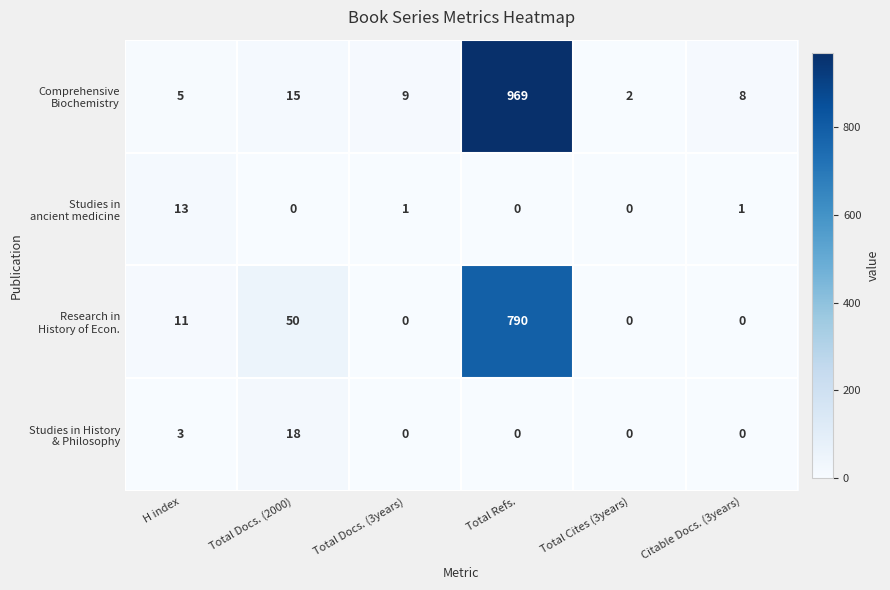

At which category does the chart reach its peak across all series?

Total Refs.